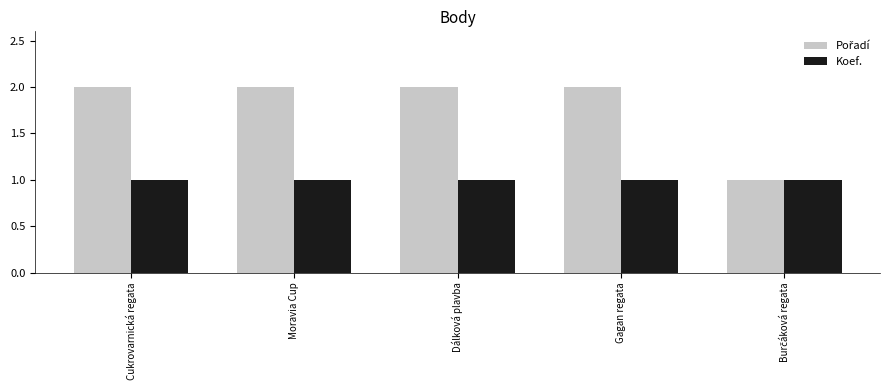

Count the number of data series in this chart.

2